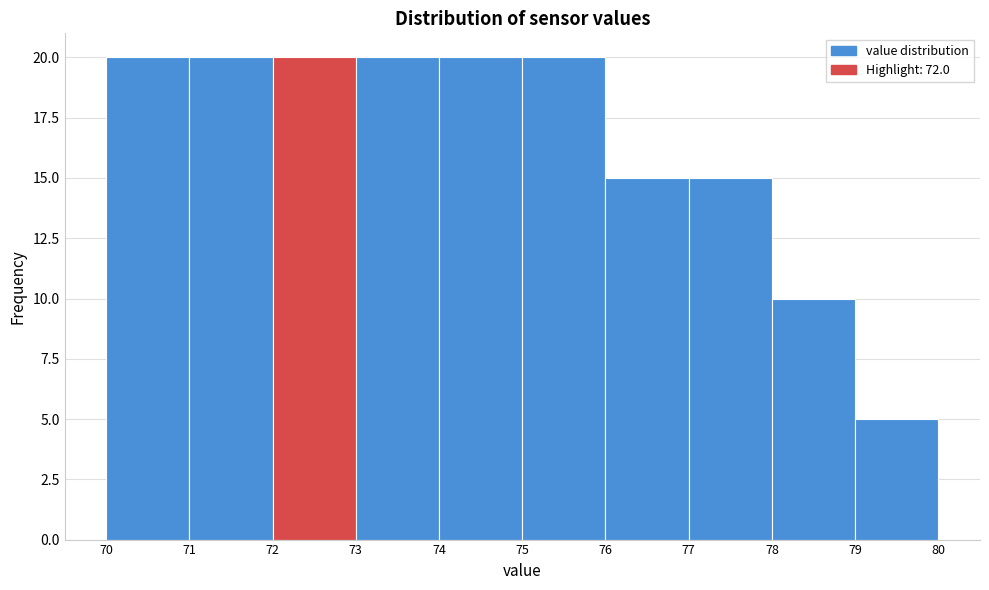

What is the height of the bar covering 79 to 80 on the x-axis? The values are not printed on the chart, so give them approximately, as read against the axis.

5